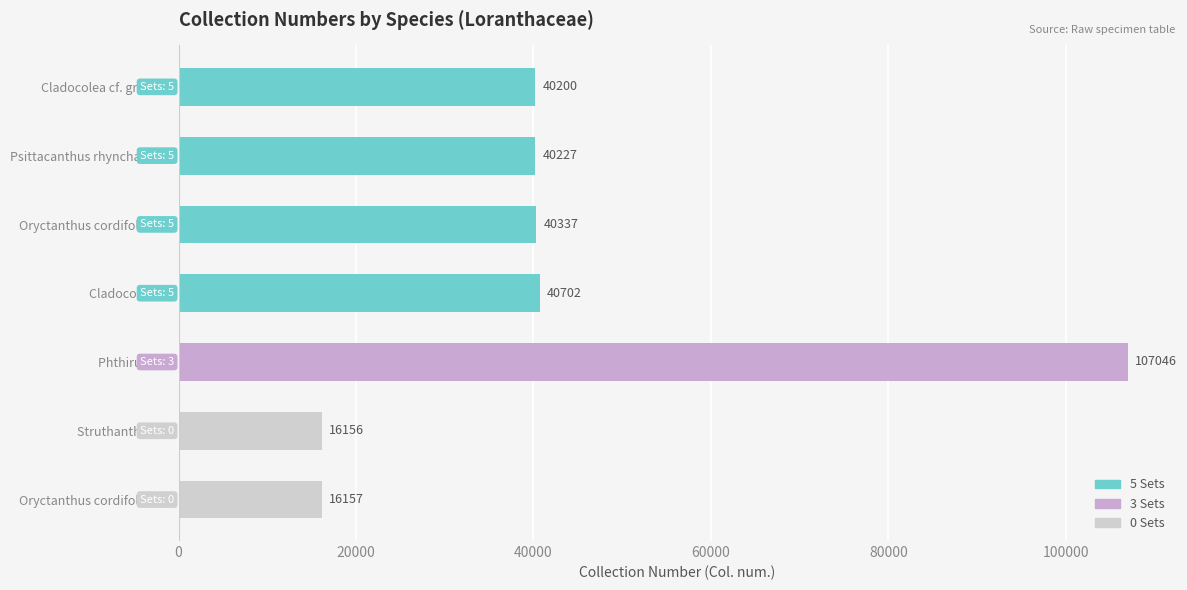

The value at Psittacanthus rhynchanthus is 40227. True or false?

True